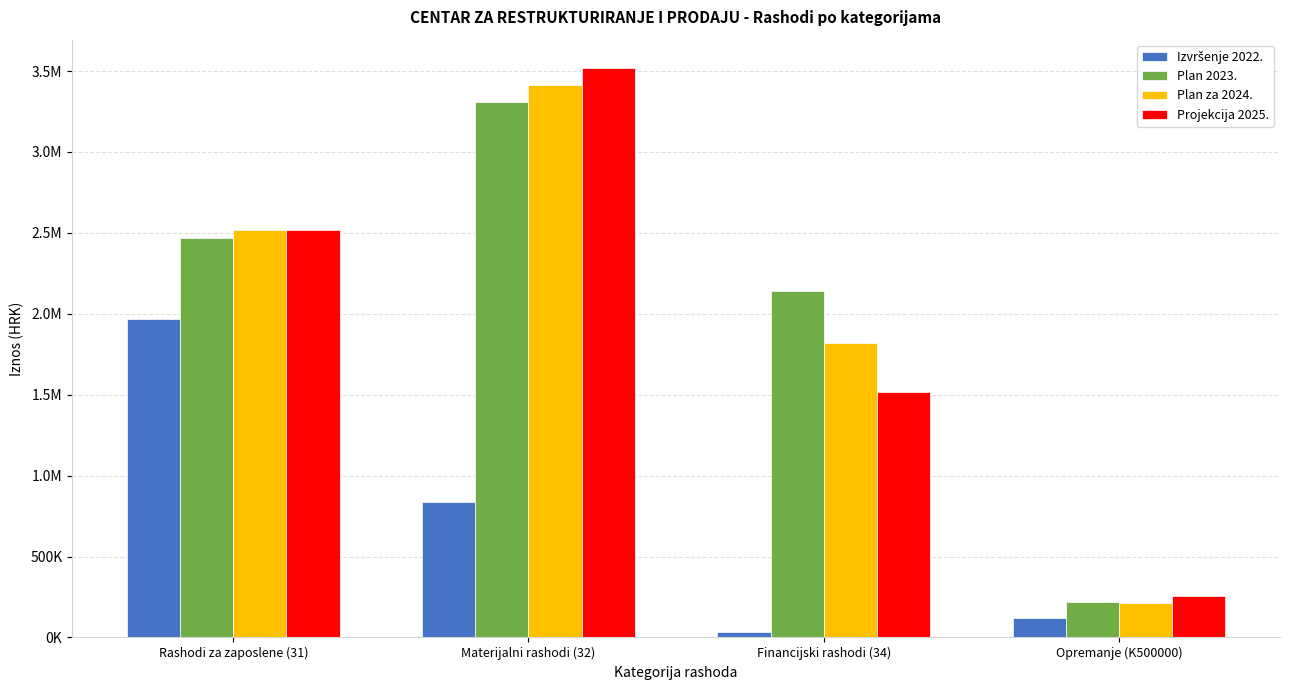

What is the value of the Plan za 2024. bar at the 4th from the left?

216000.0